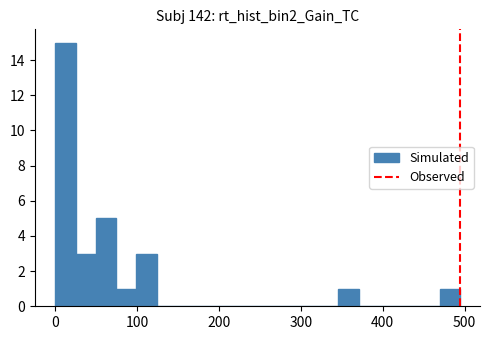

Read against the x-axis, roughly where is the centre of the tallest bar?

10